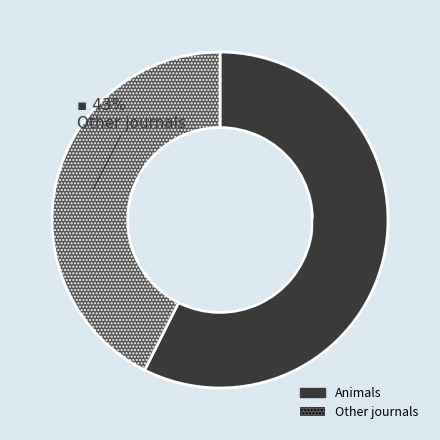

To the nearest percent, what is the average slice percentage?

50%